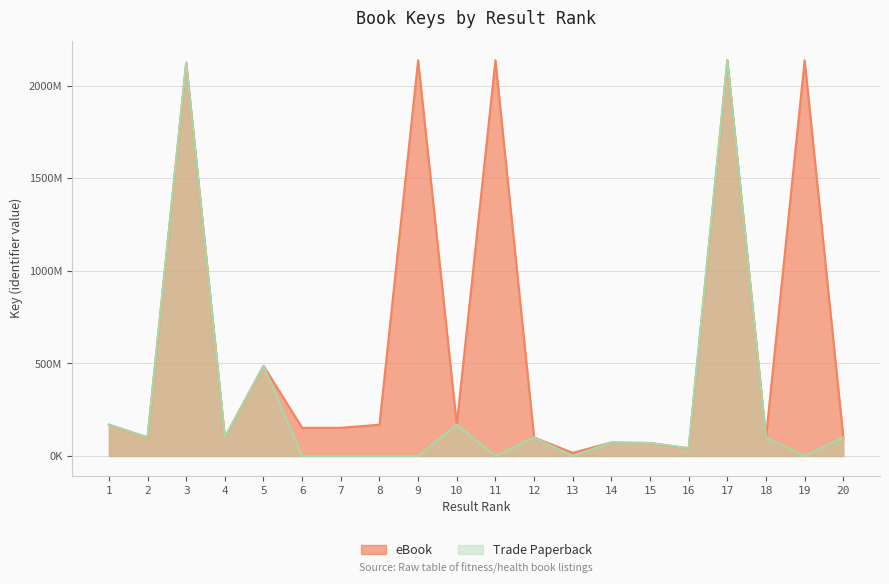

In eBook, how many points are higher than both neighbors (excluding endpoints)?

7